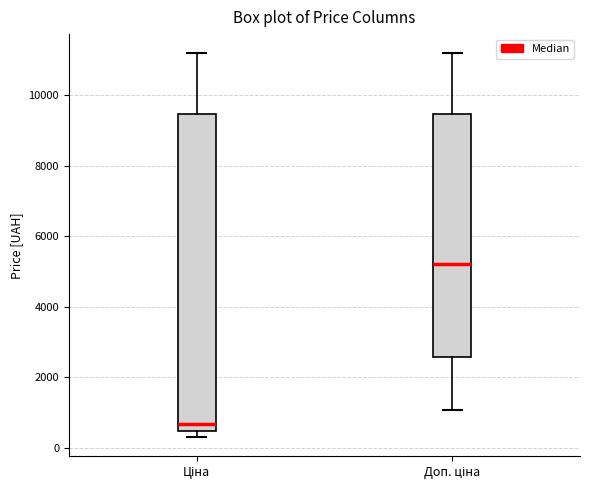

Reading left to right, transcribe this box plot: for each box, give where its median line is, the range the box spans, and where its two whiskers end, as read against the y-axis. The values are not printed on the chart, so give them approximately, as read against the axis.

Ціна: median 600, box 400 to 9400, whiskers 400 (just below the box's lower edge) to 11200
Доп. ціна: median 5200, box 2600 to 9400, whiskers 1000 to 11200